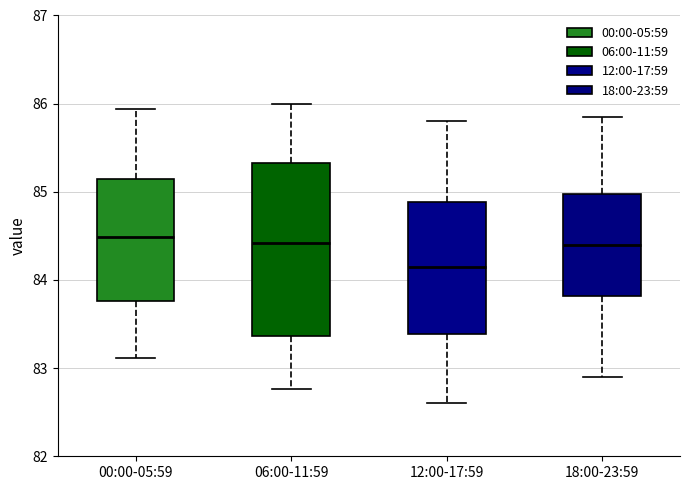

Reading left to right, read every box against the y-axis: the position of its median line, the range the box covers, and the ends of its whiskers. The values are not printed on the chart, so give them approximately, as read against the axis.

00:00-05:59: median 84.5, box 83.8 to 85.1, whiskers 83.1 to 85.9
06:00-11:59: median 84.4, box 83.4 to 85.3, whiskers 82.8 to 86.0
12:00-17:59: median 84.2, box 83.4 to 84.9, whiskers 82.6 to 85.8
18:00-23:59: median 84.4, box 83.8 to 85.0, whiskers 82.9 to 85.9